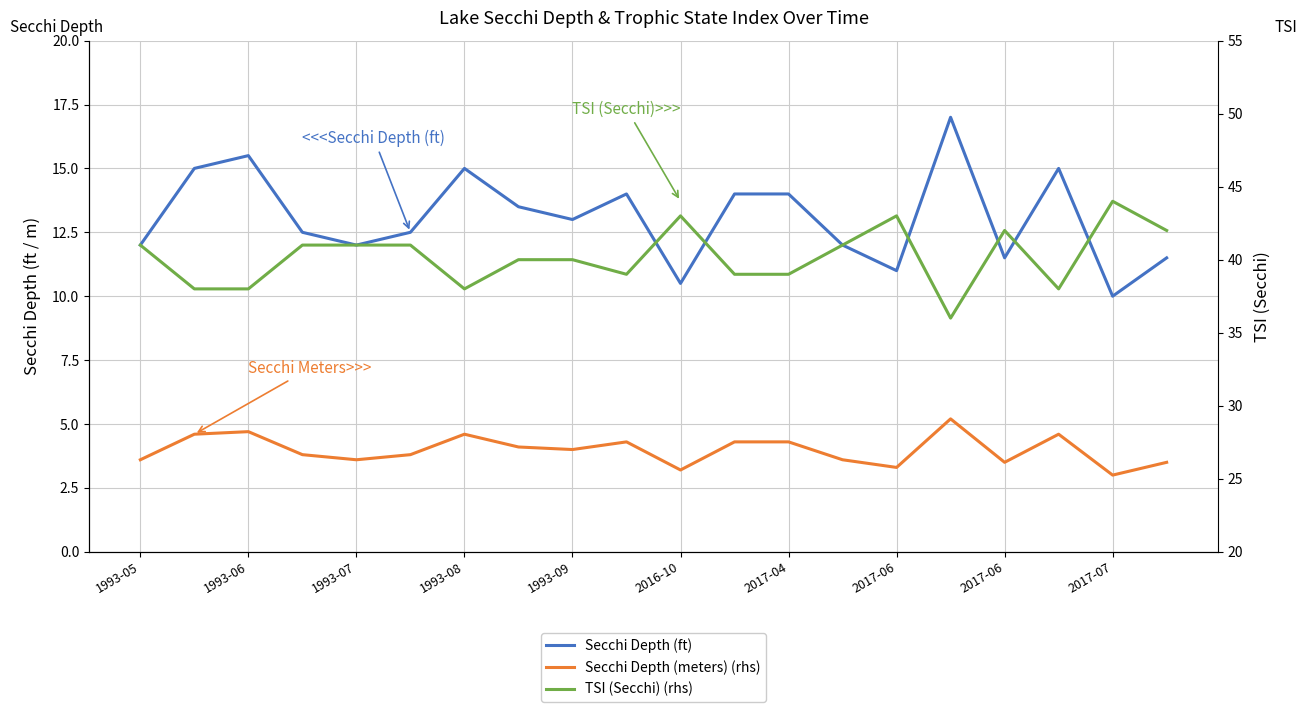

The Secchi Depth (ft) series shows 23.9 at 2017-07. True or false?

False